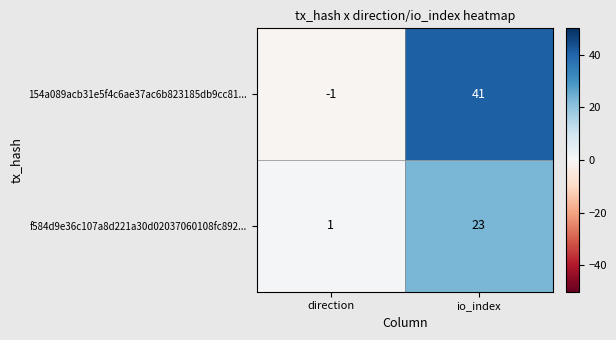

Reading left to right, what are all the values shown in this chart?

154a089acb31e5f4c6ae37ac6b823185db9cc81...: direction=-1	io_index=41
f584d9e36c107a8d221a30d02037060108fc892...: direction=1	io_index=23